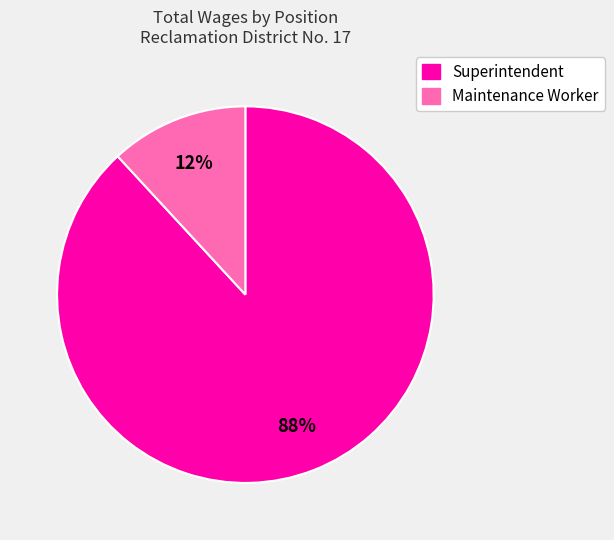

Which has a higher value, Superintendent or Maintenance Worker?

Superintendent